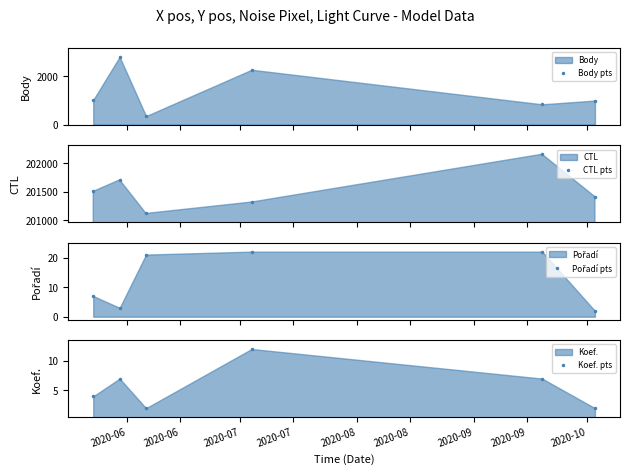

Rank the series by their maximum value, from lowest to highest.

Koef. pts, Pořadí pts, Body pts, CTL pts